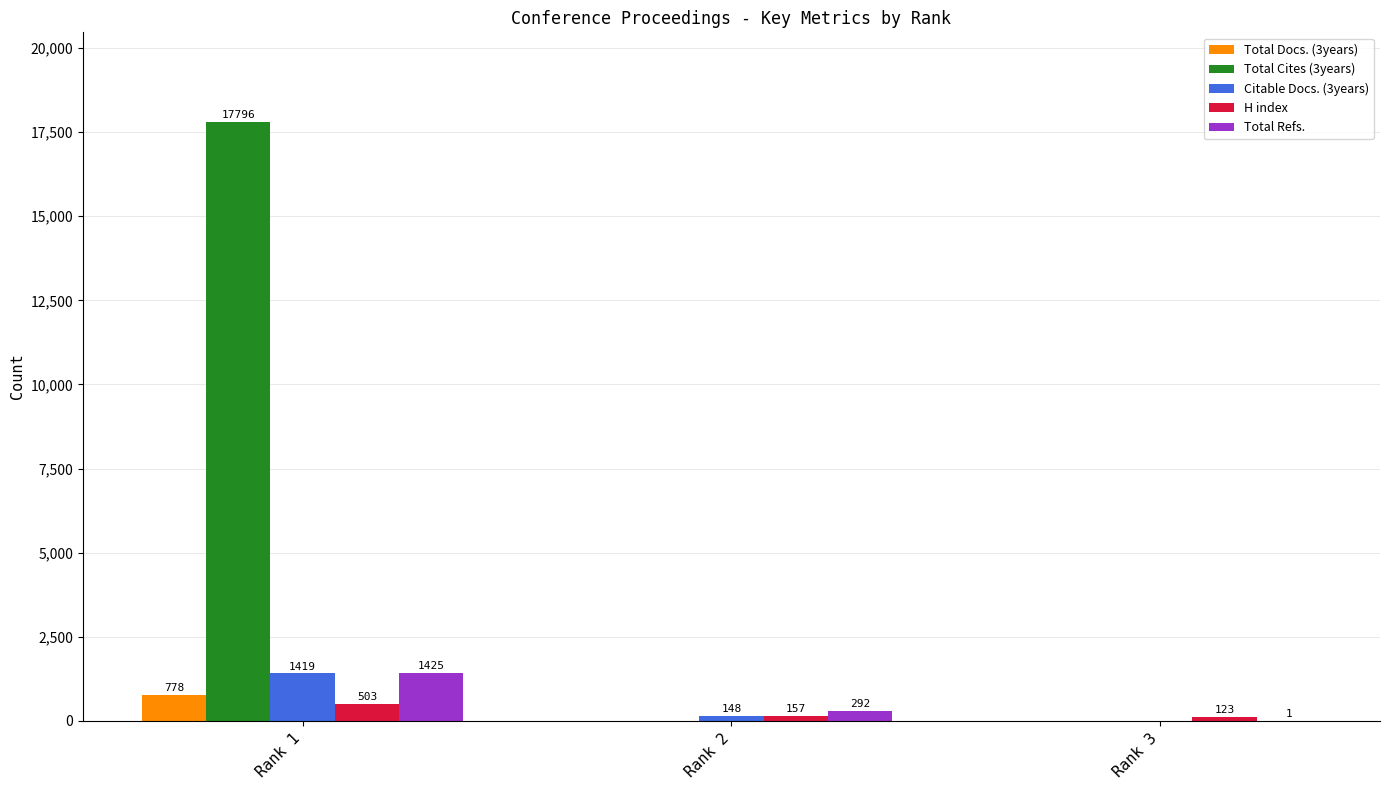

What is the maximum value for H index?

503